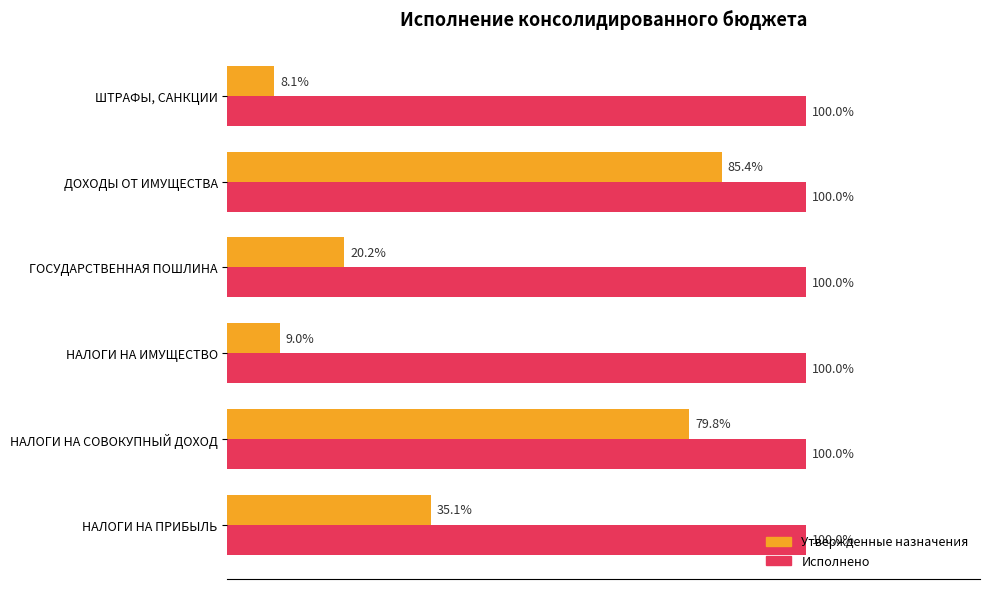

At which category does the chart reach its minimum across all series?

ШТРАФЫ, САНКЦИИ